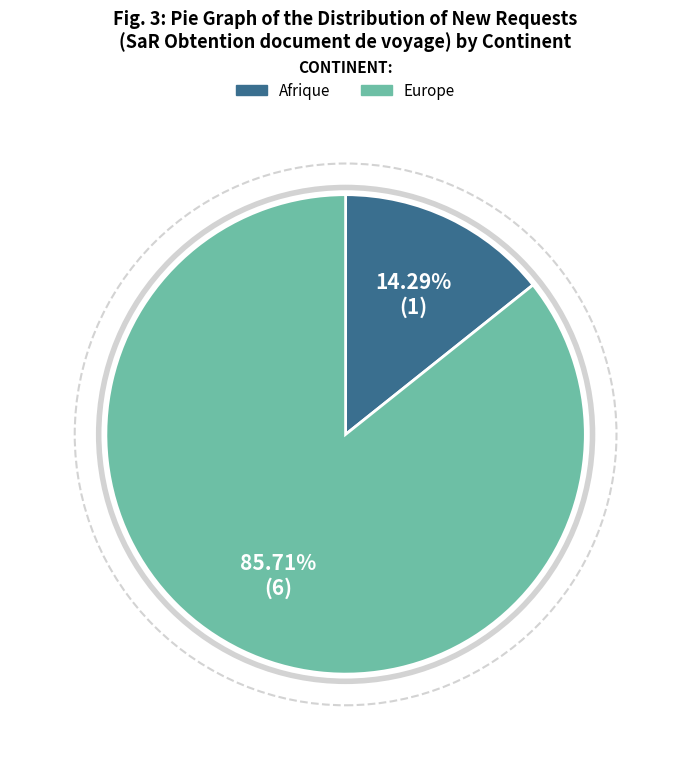

Do Afrique and Europe together represent more than half of the pie?

Yes